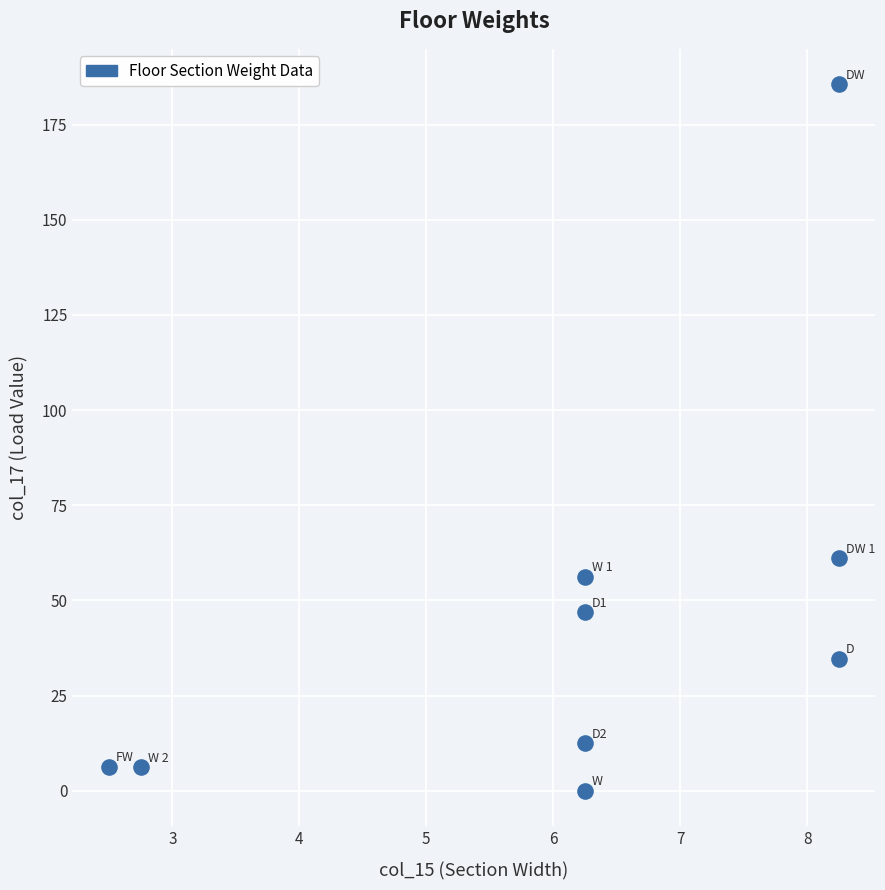

What is the average X value?

6.1